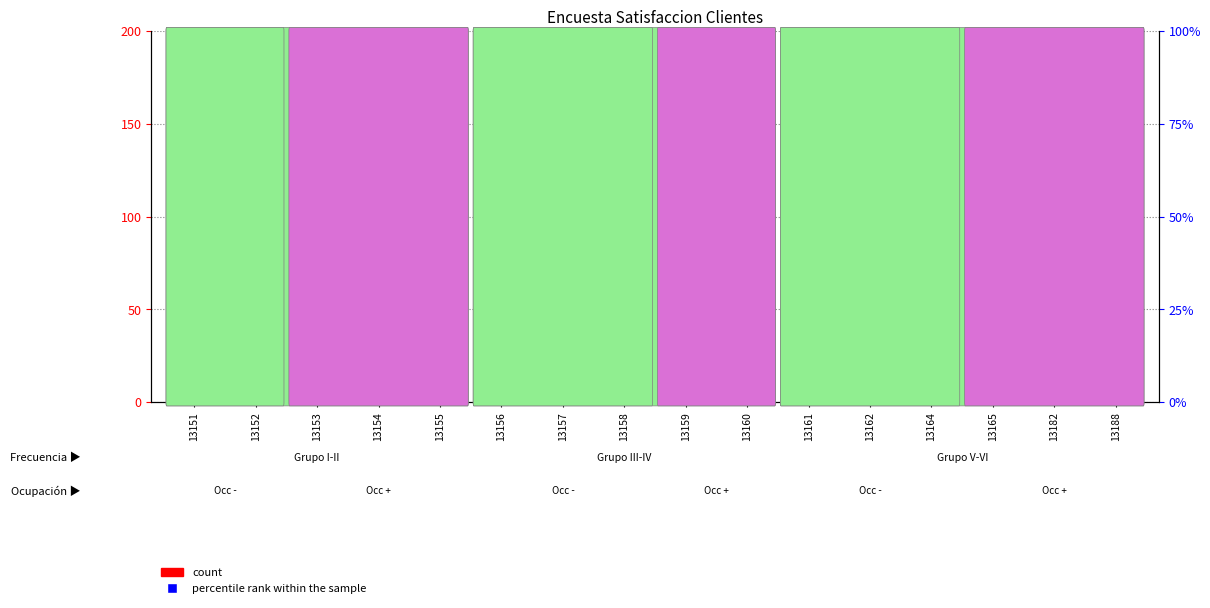

What are all the series names shown in the legend?

count, percentile rank within the sample